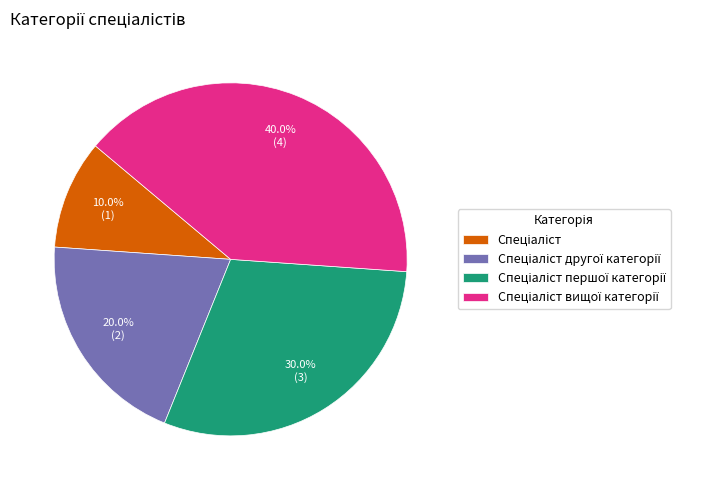

How many segments does this pie chart have?

4